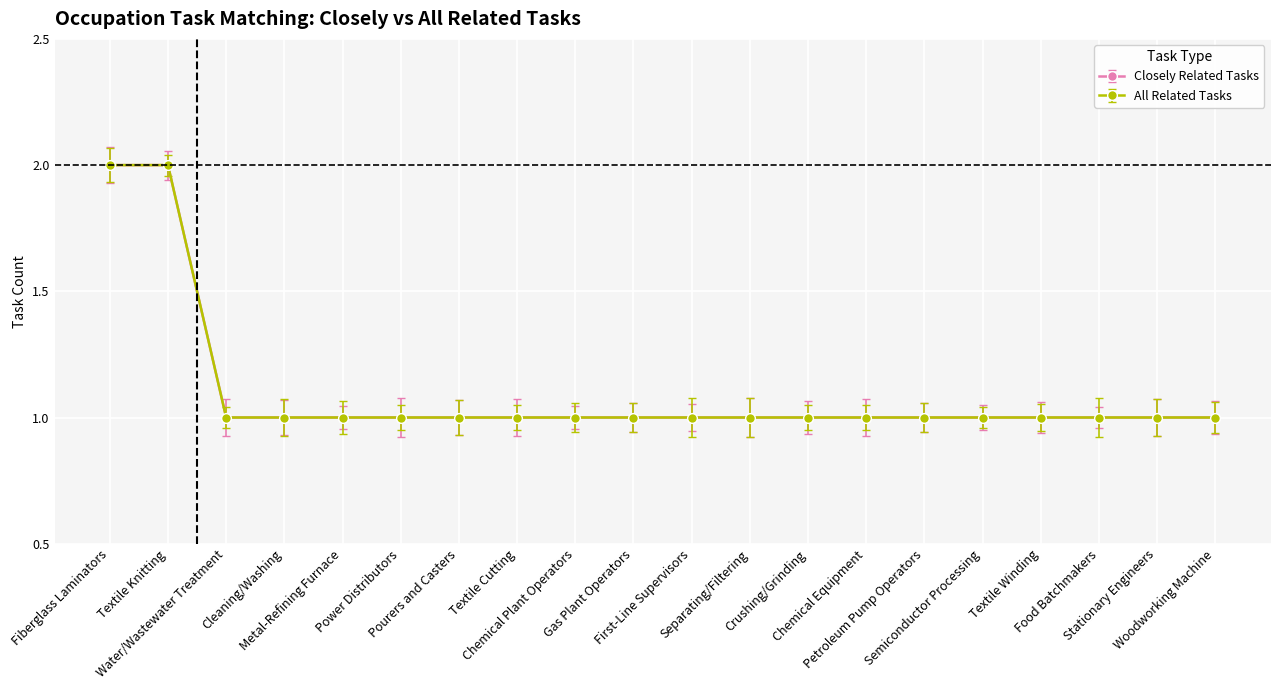

Is this an area chart (filled region under the line)?

No